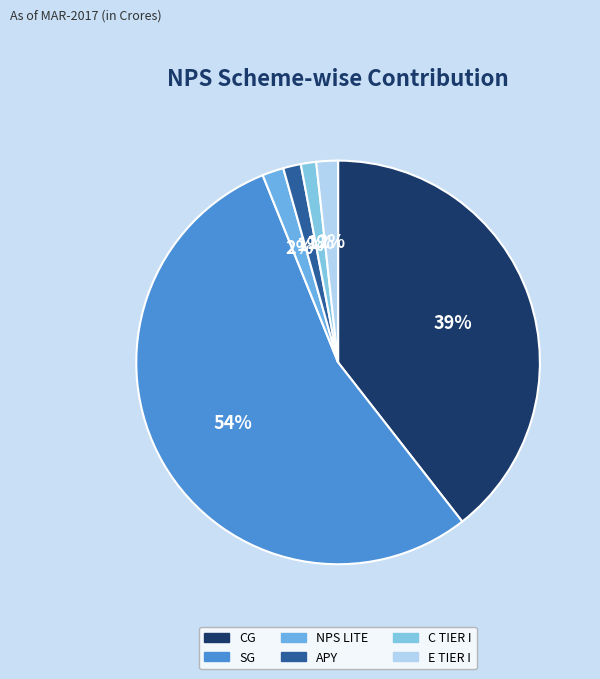

Rank the categories by value from lowest to highest.

C TIER I, APY, NPS LITE, E TIER I, CG, SG